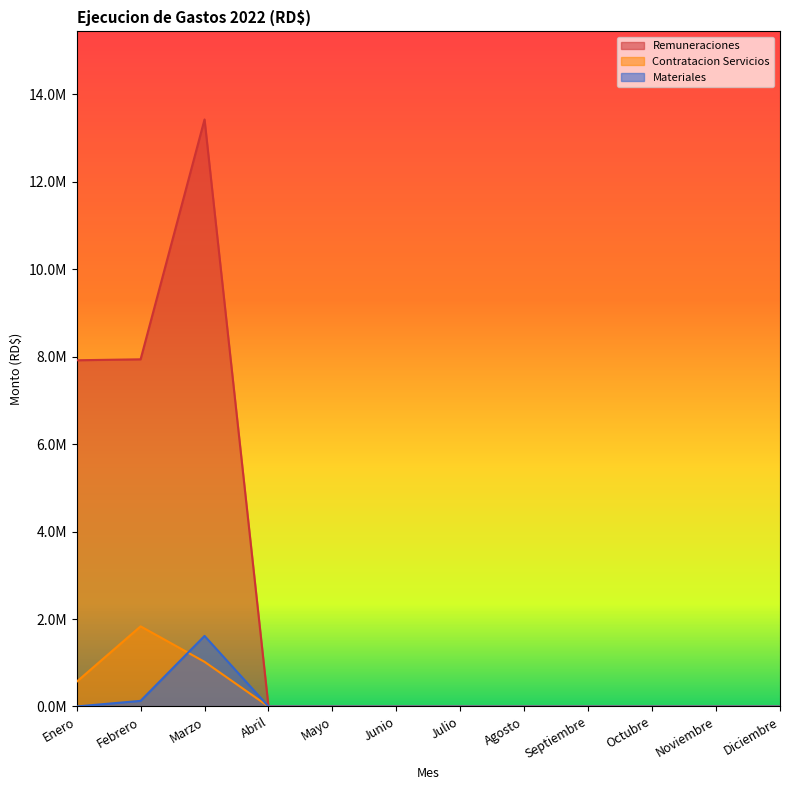

The Contratacion Servicios series shows 0.0 at Abril. True or false?

True